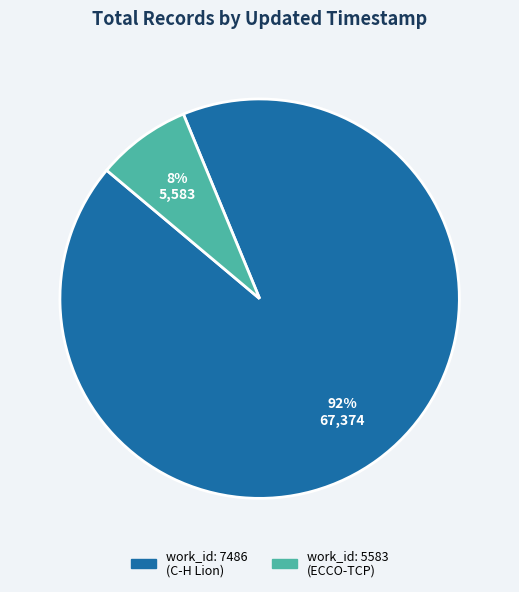

How many slices are in this pie chart?

2